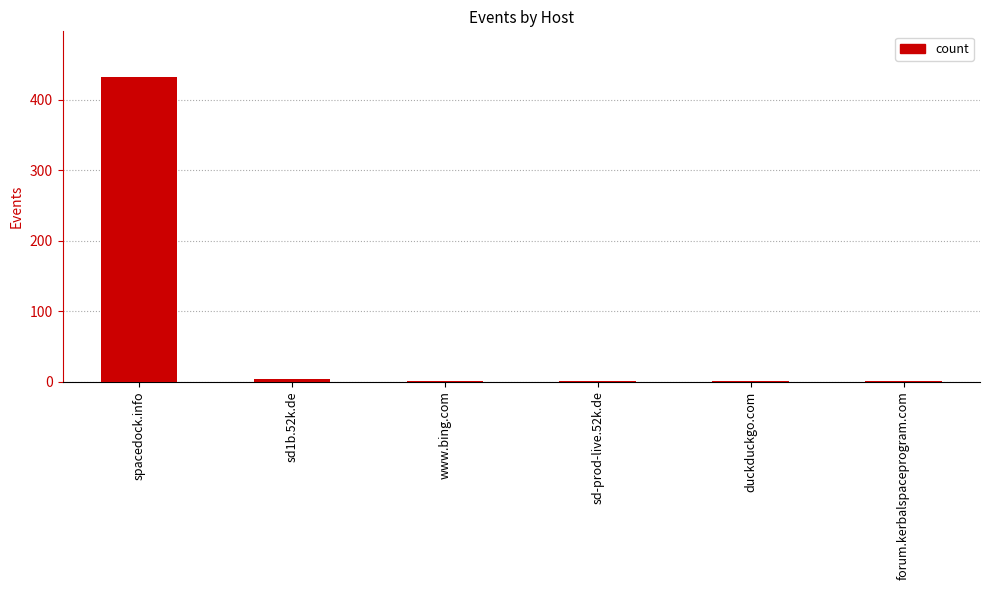

Reading left to right, list all the values displayed in this chart.

spacedock.info=432	sd1b.52k.de=3	www.bing.com=1	sd-prod-live.52k.de=1	duckduckgo.com=1	forum.kerbalspaceprogram.com=1